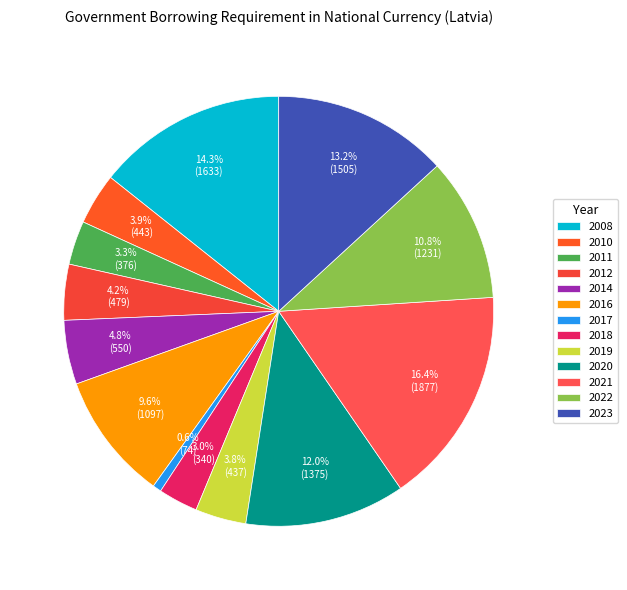

Which slice is the largest?

2021